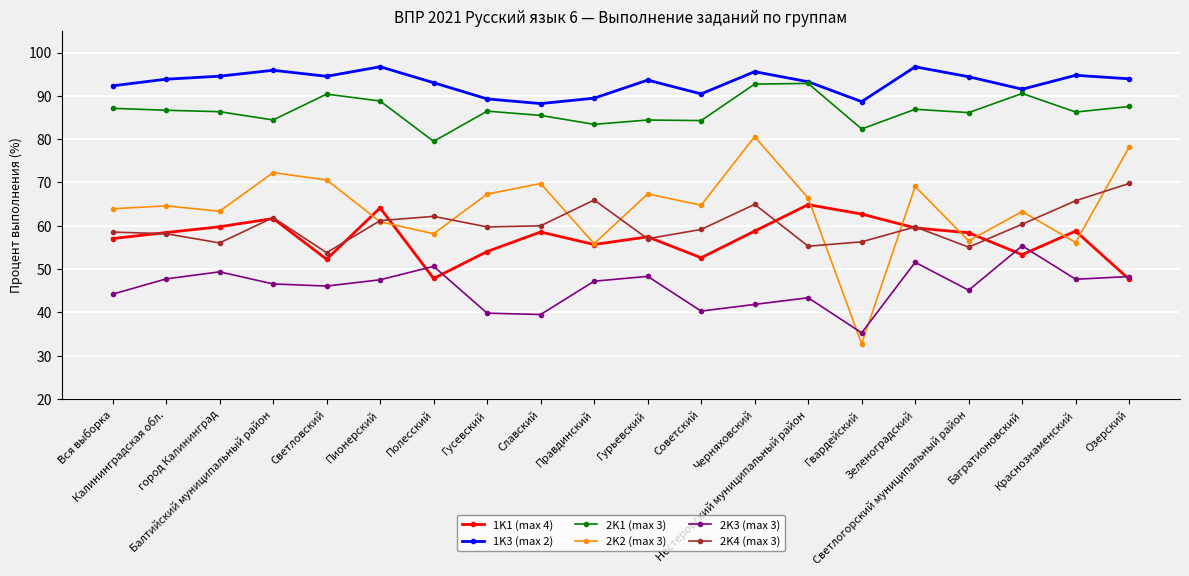

At how many categories does at least one series exceed 74?

20